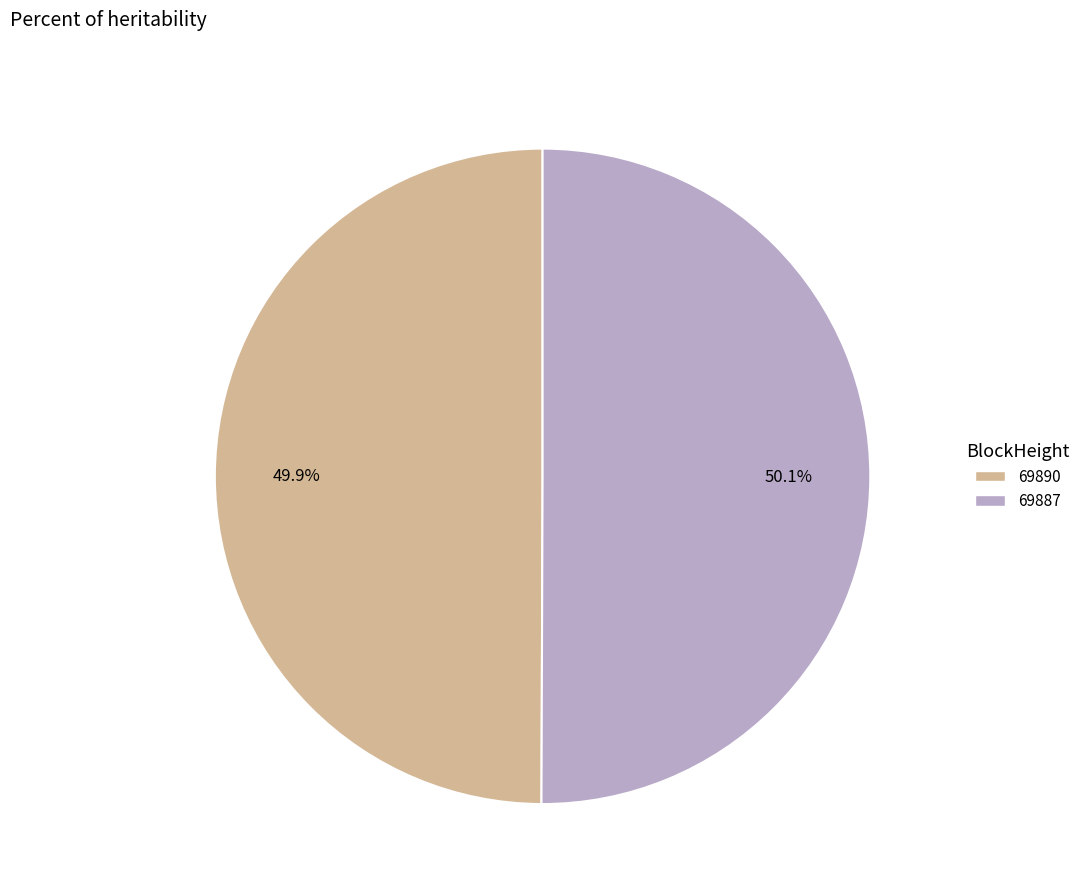

What percentage is the 69890 slice, to the nearest percent?

50%